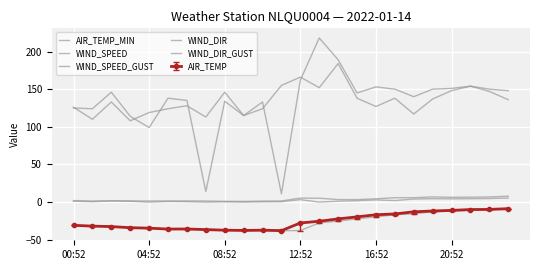

True or false: AIR_TEMP_MIN has more than 1 interior local peaks.

False